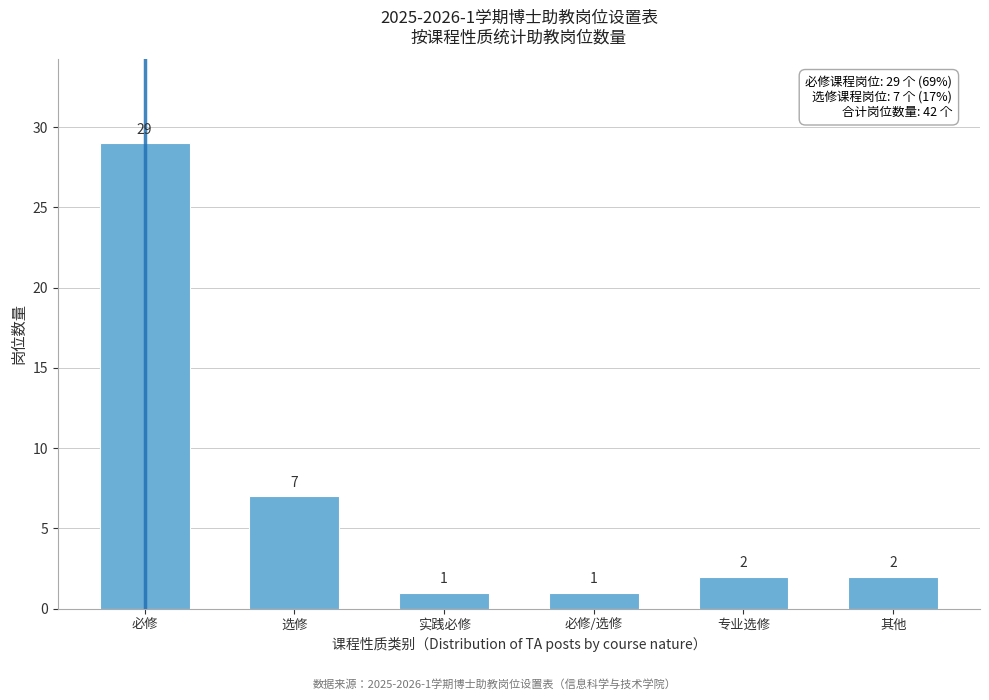

Reading right to left, extract all data points from this chart.

其他=2	专业选修=2	必修/选修=1	实践必修=1	选修=7	必修=29